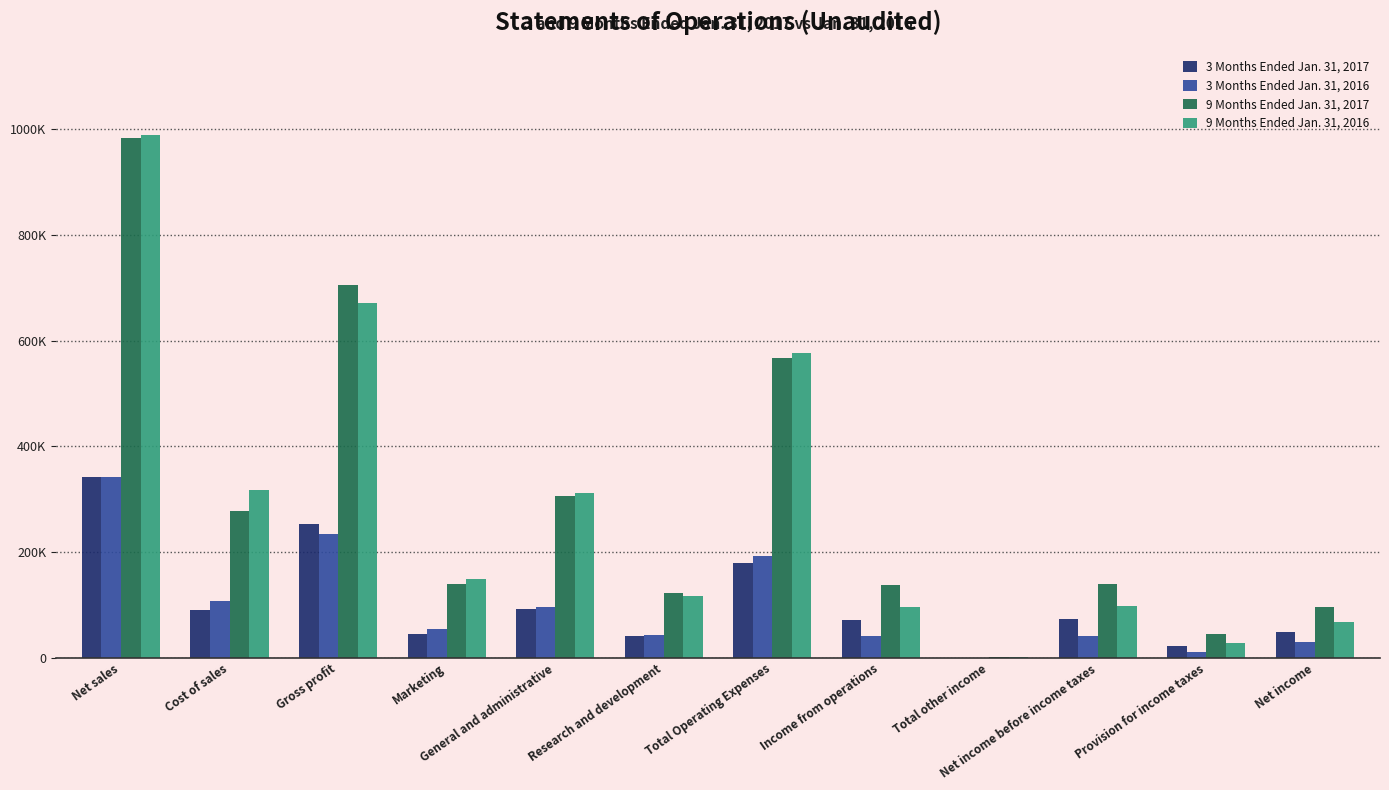

What is the total value across all series at Cost of sales?

791522